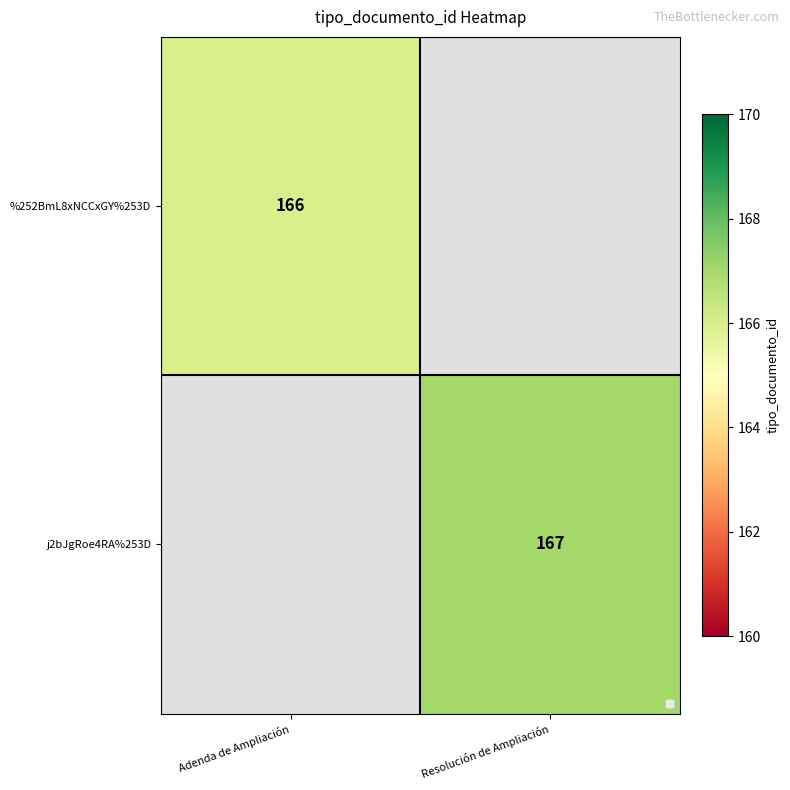

True or false: j2bJgRoe4RA%253D has a value of 100 at Resolución de Ampliación.

False